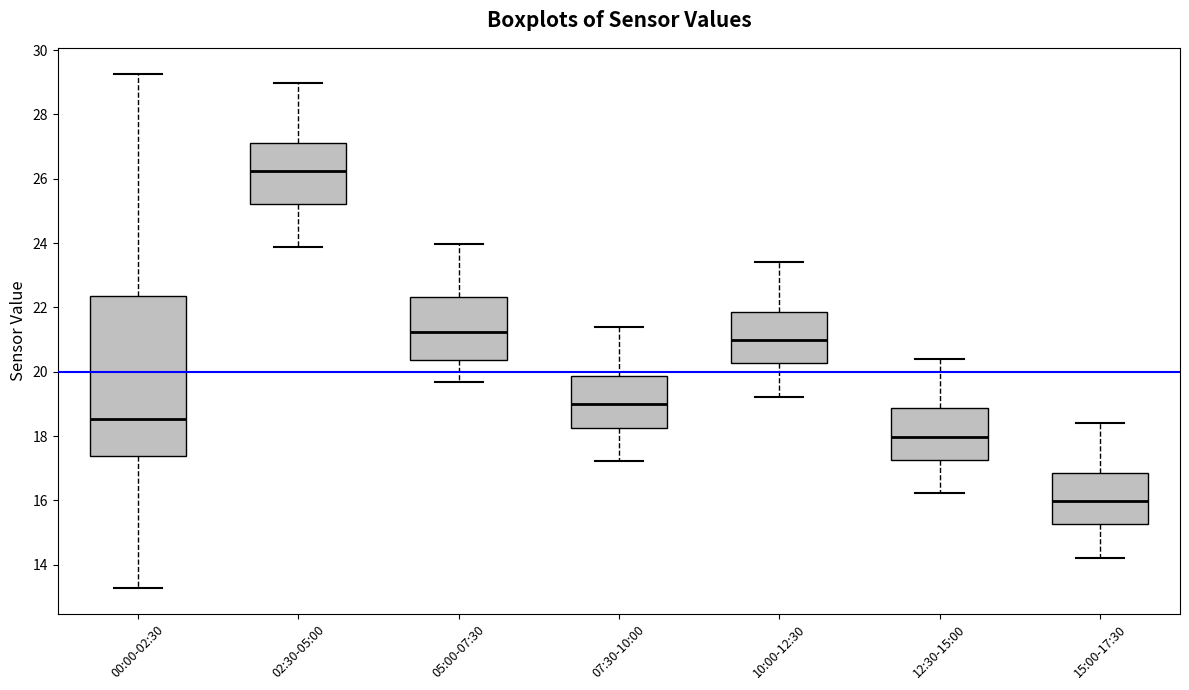

Where does the upper whisker of the box for 07:30-10:00 end on the y-axis? The values are not printed on the chart, so give them approximately, as read against the axis.

21.4